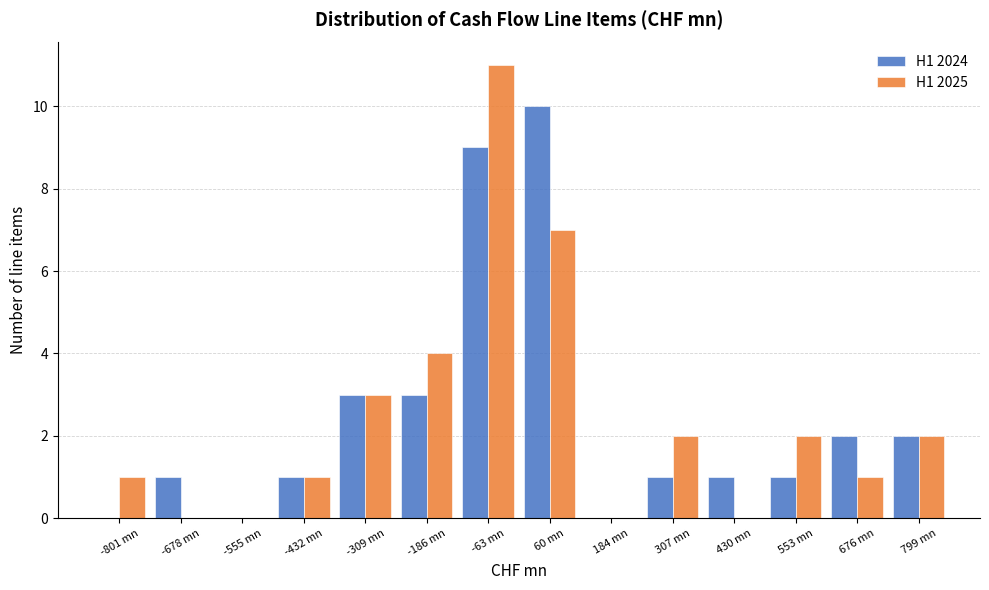

What is the height of the H1 2025 bar covering 240 to 360 on the x-axis? Neither the bar edges nor the heights are printed on the chart, so give them approximately, as read against the axes.

2